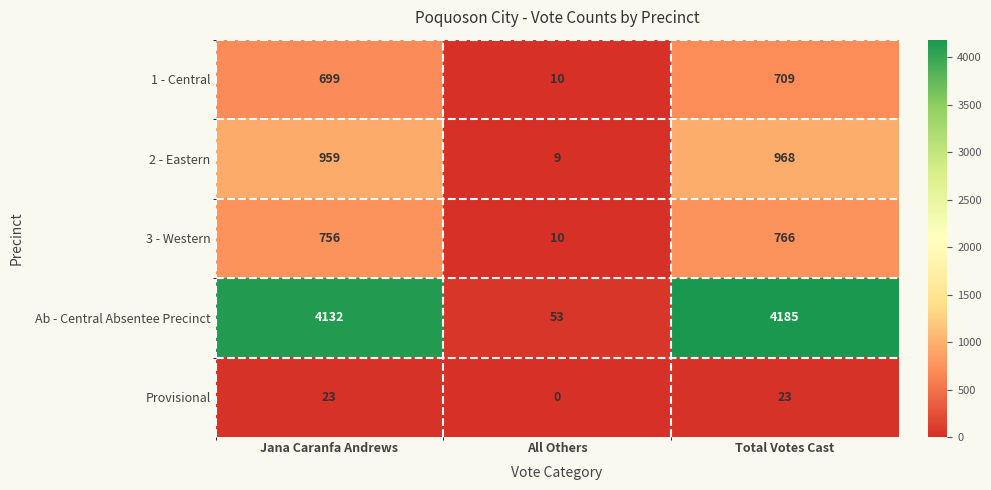

Which series has the largest total across all categories?

Ab - Central Absentee Precinct